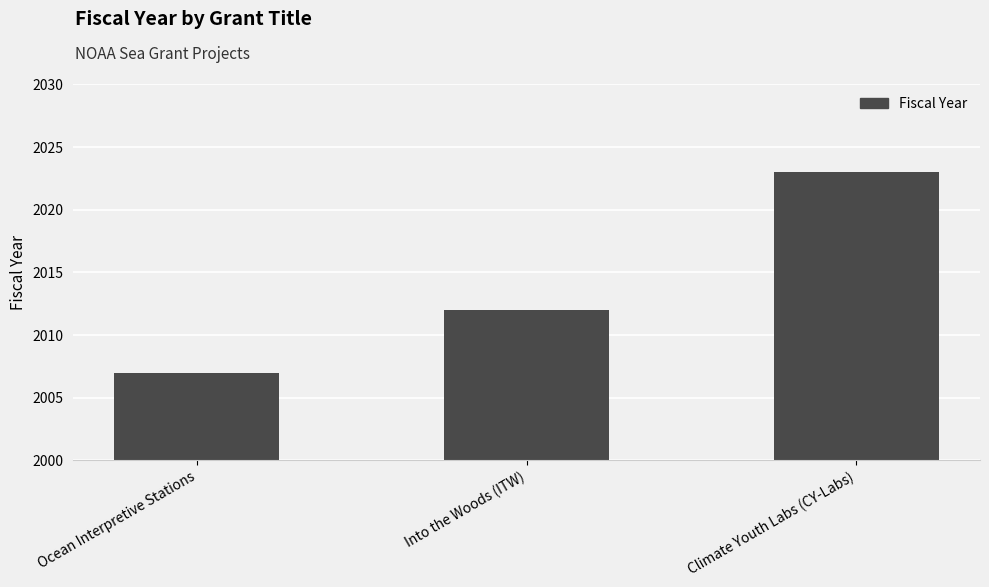

How many data points are less than 2012?

1